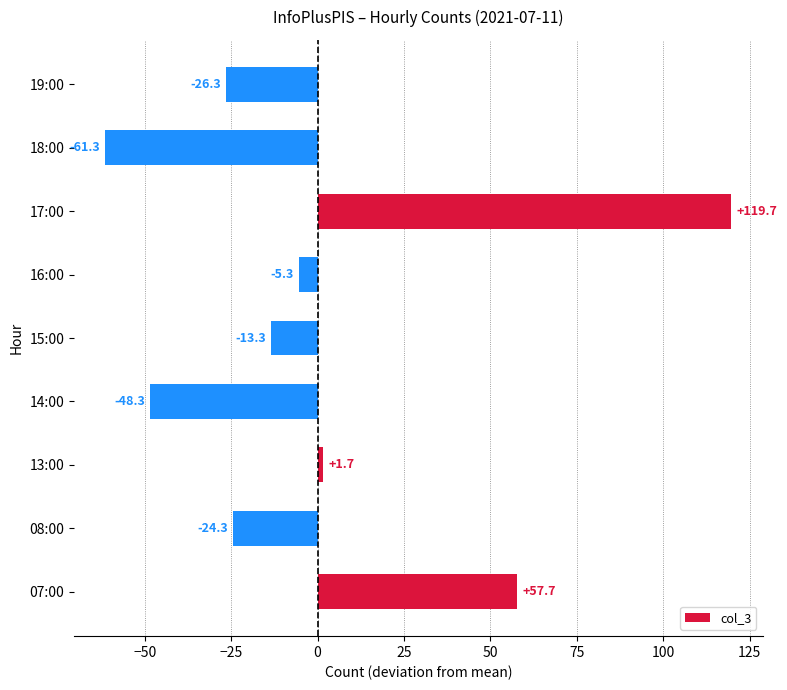

Where is the data nearest to the value 29?

13:00